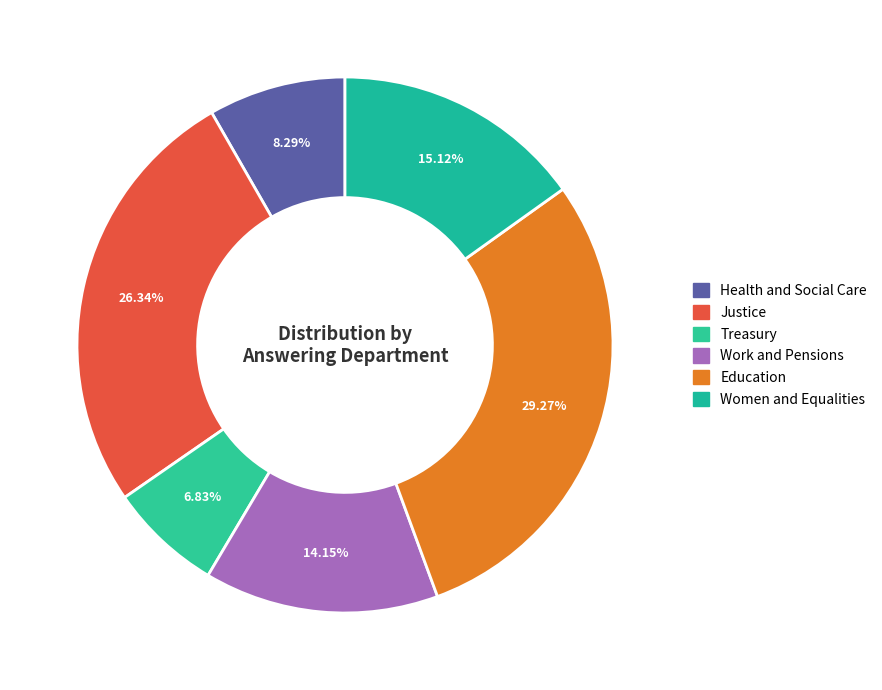

Does Treasury account for over 50% of the chart?

No